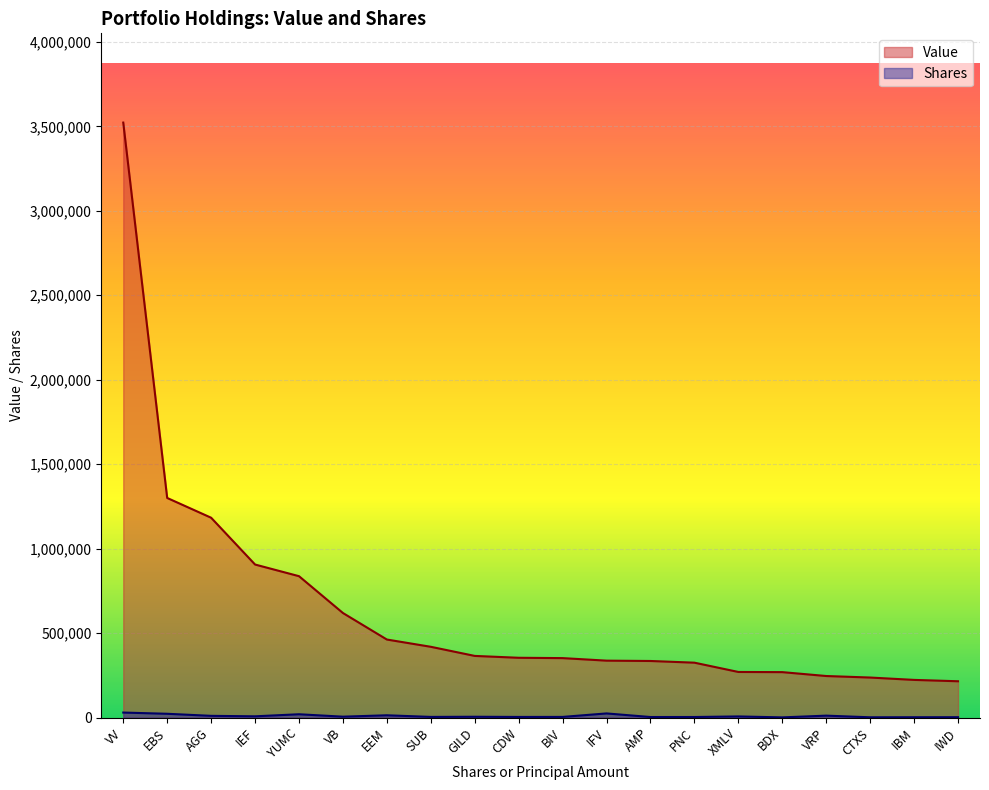

The value of Shares at EEM is 13540. True or false?

True